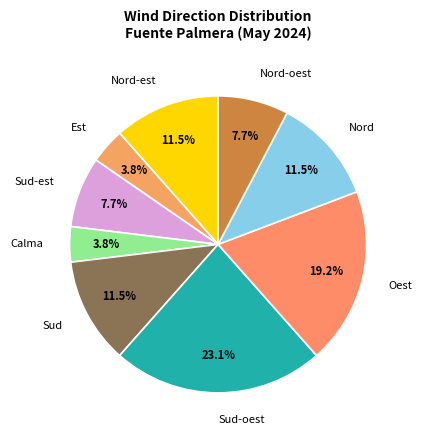

Which slice is the largest?

Sud-oest